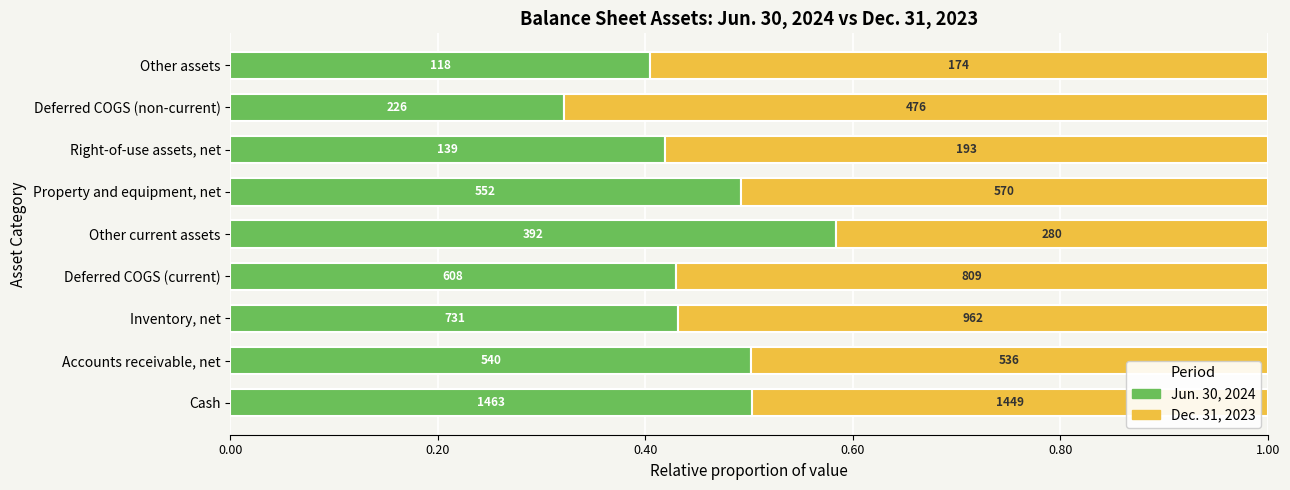

What position from the right is Deferred COGS (non-current)?

2